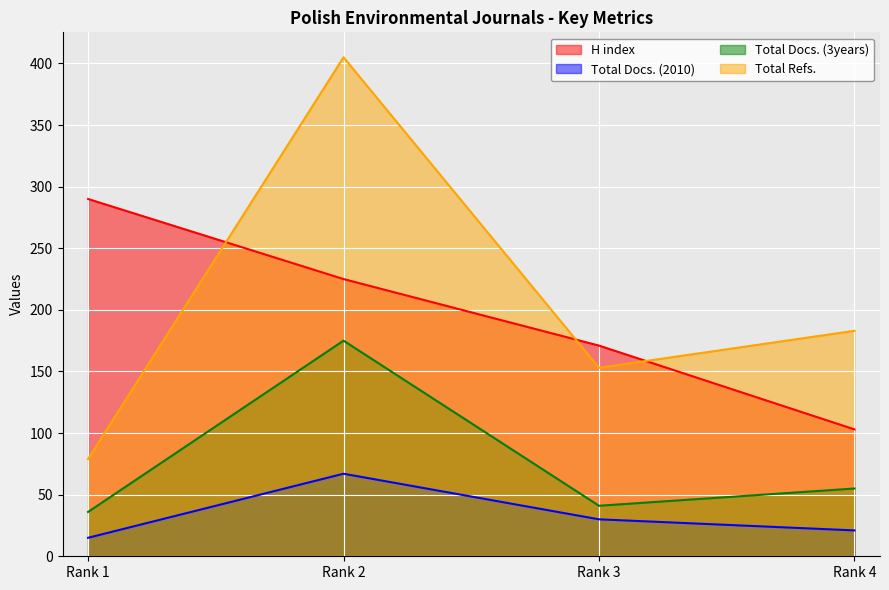

Rank the series by their maximum value, from highest to lowest.

Total Refs., H index, Total Docs. (3years), Total Docs. (2010)